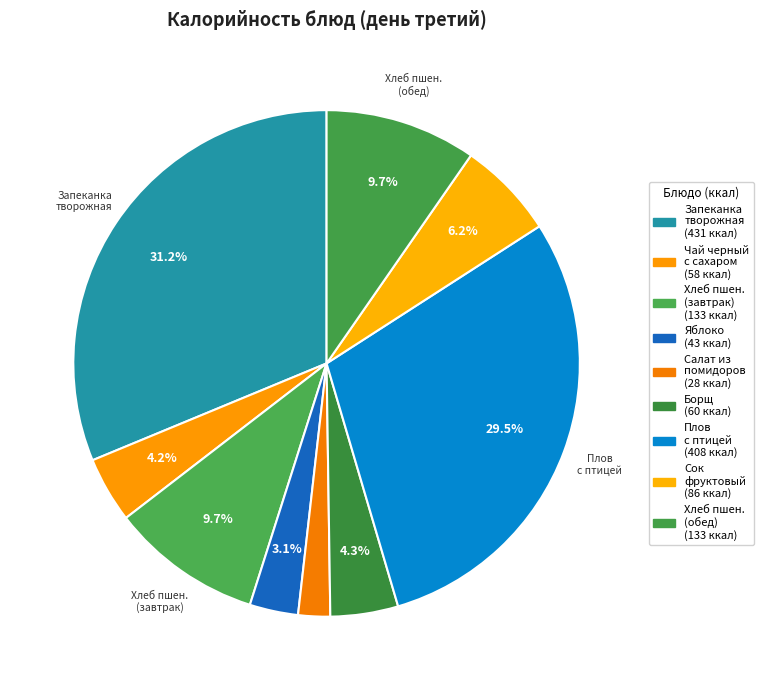

How many segments does this pie chart have?

9